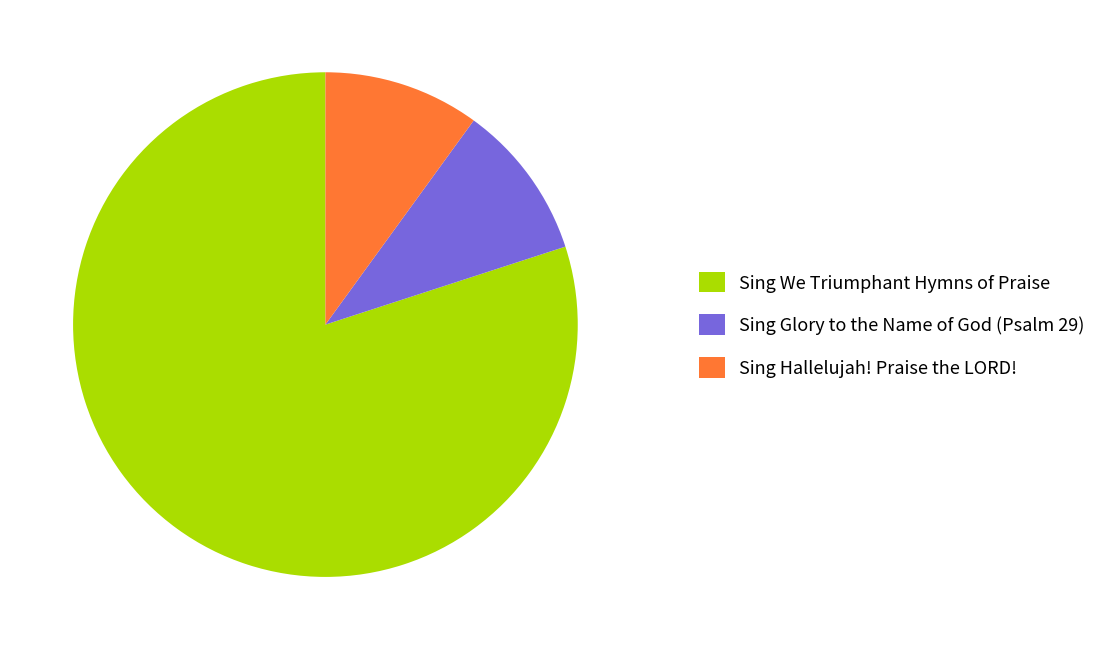

Approximately how many times larger is the value at Sing Hallelujah! Praise the LORD! compared to Sing Glory to the Name of God (Psalm 29)?

1.0